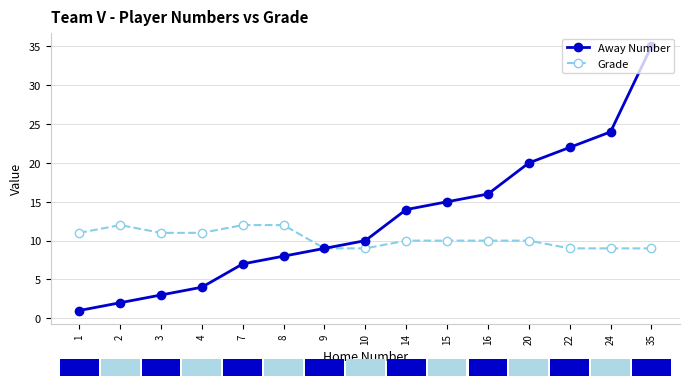

Is the value of Away Number at 4 greater than the value of Grade at 14?

No